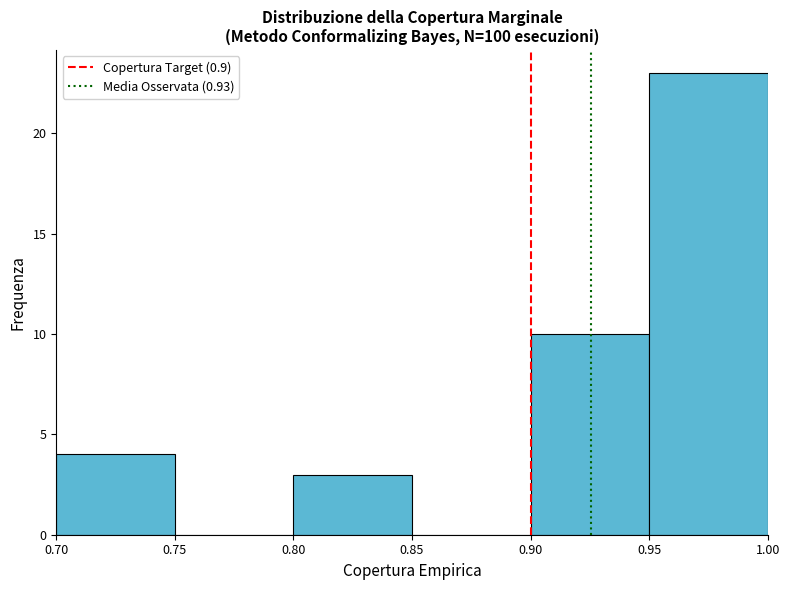

Which range on the x-axis has the tallest bar?

0.95 to 1.00